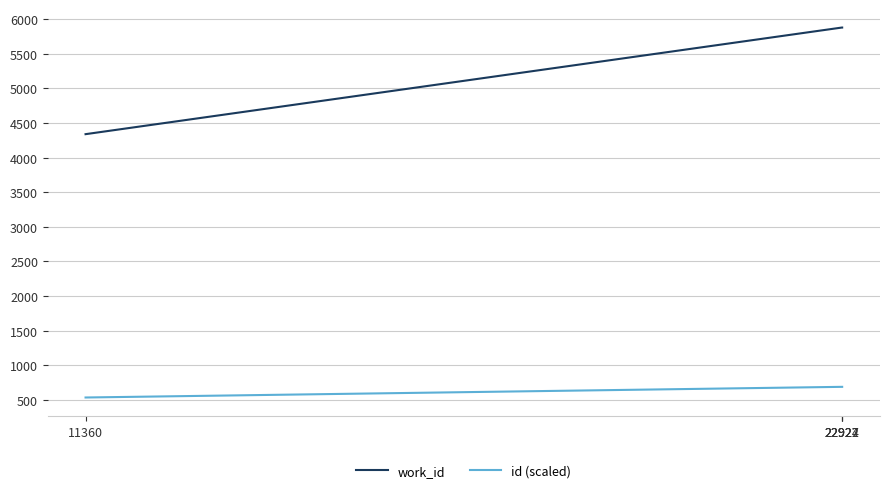

Rank the series by their average value, from highest to lowest.

work_id, id (scaled)